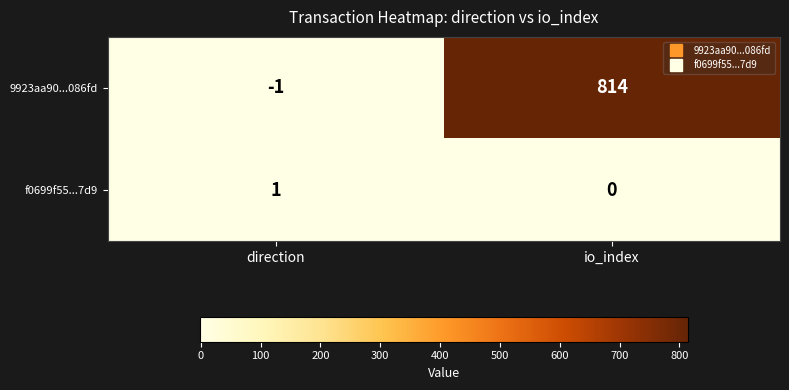

Where is 9923aa90...086fd nearest to the value 406?

direction